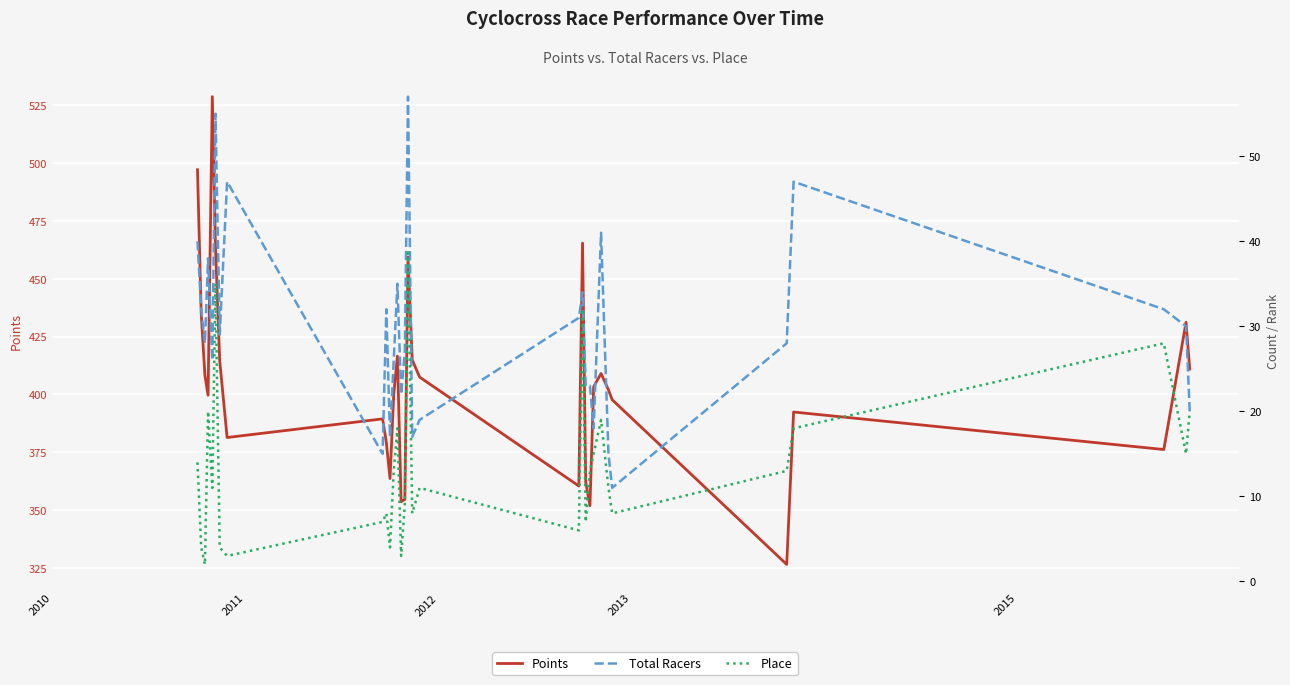

True or false: Place has a value of 12.4 at 8.

False